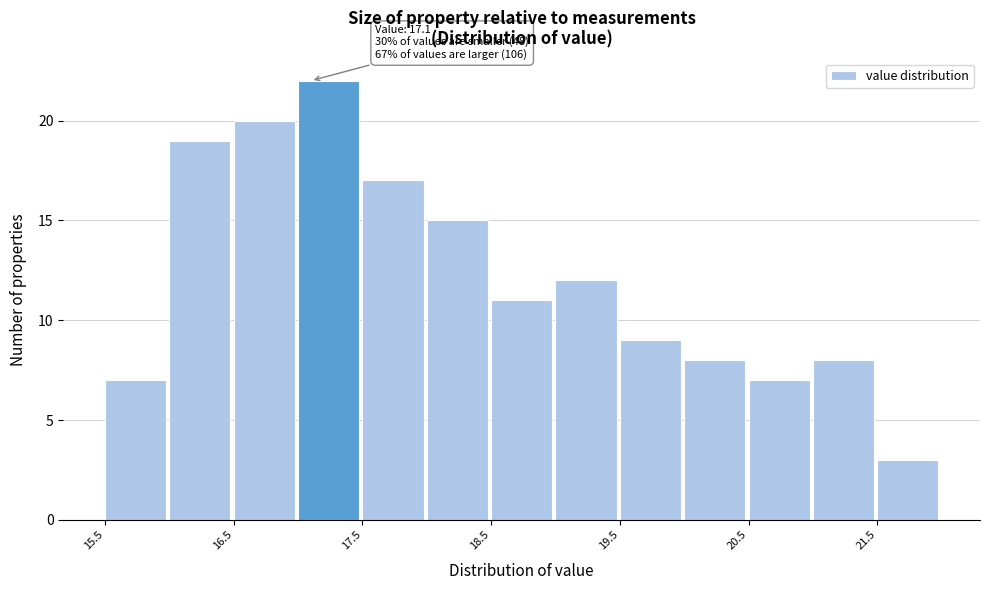

Over which range of the x-axis is the bar tallest?

17.0 to 17.5